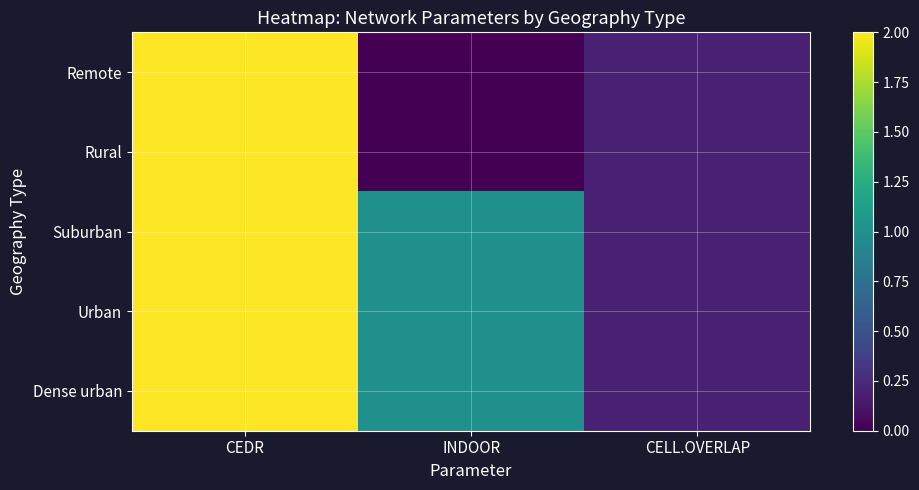

Reading left to right, what are all the values shown in this chart?

Remote: CEDR=2.0	INDOOR=0.0	CELL.OVERLAP=0.2
Rural: CEDR=2.0	INDOOR=0.0	CELL.OVERLAP=0.2
Suburban: CEDR=2.0	INDOOR=1.0	CELL.OVERLAP=0.2
Urban: CEDR=2.0	INDOOR=1.0	CELL.OVERLAP=0.2
Dense urban: CEDR=2.0	INDOOR=1.0	CELL.OVERLAP=0.2